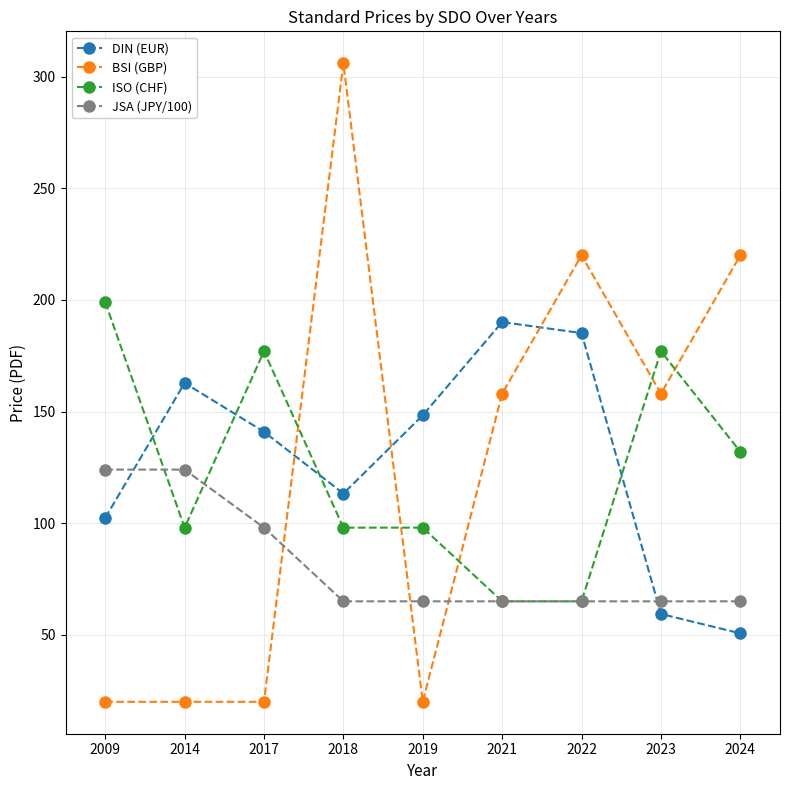

What is the minimum value for BSI (GBP)?

20.0